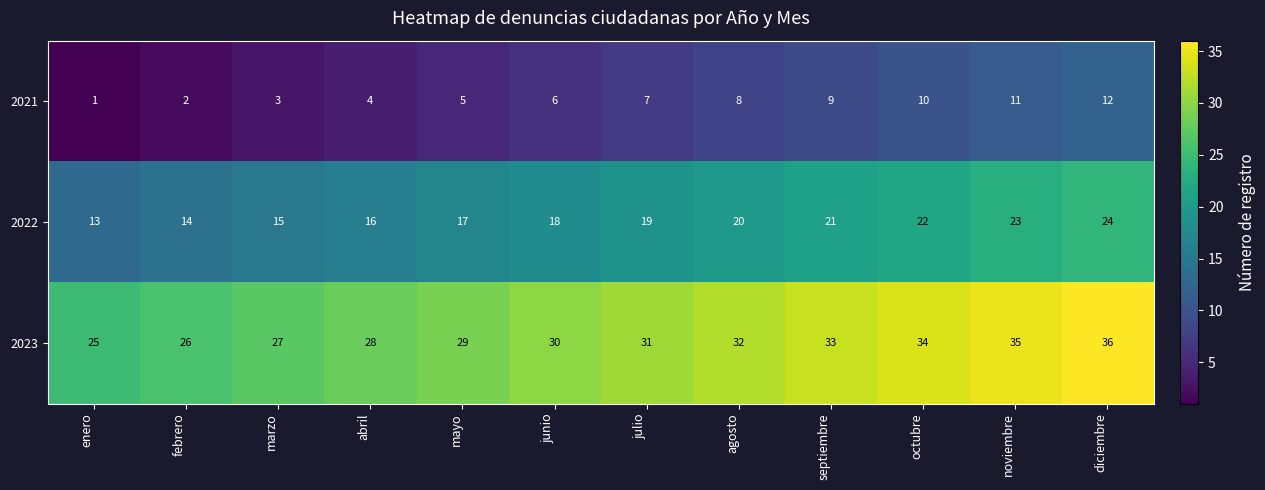

What is the difference between the maximum and second lowest values in the 2022 series?

10